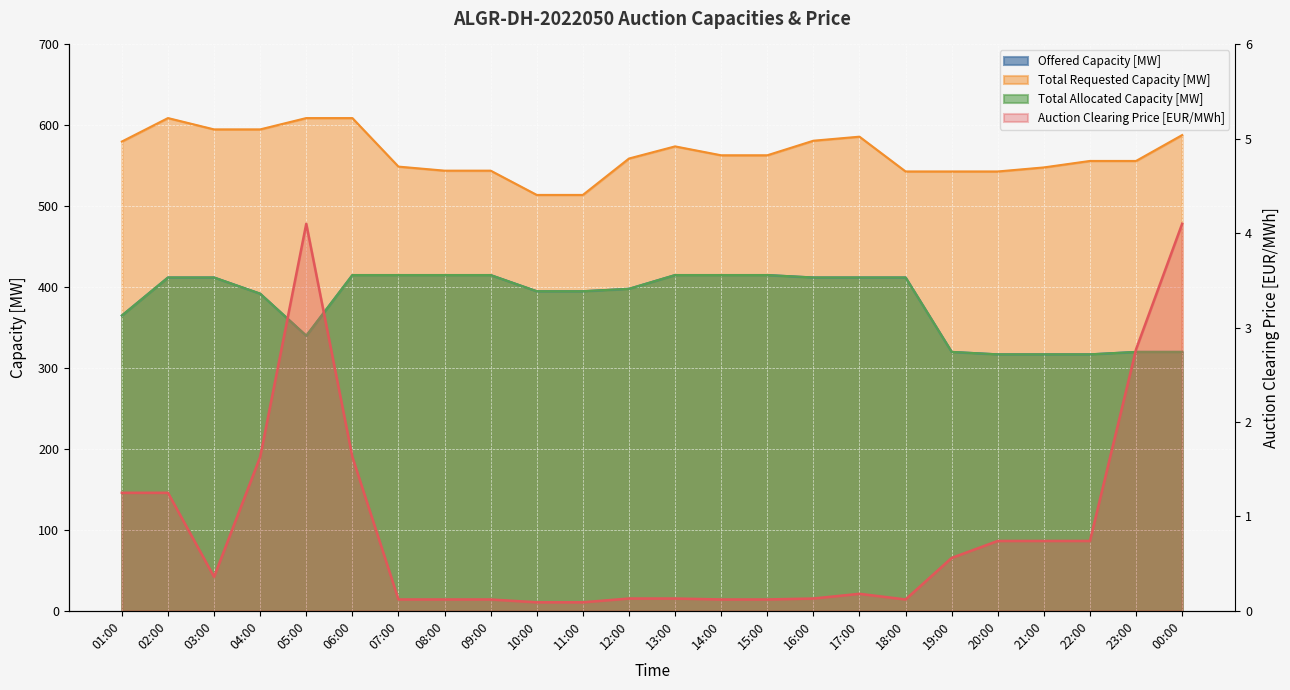

What position from the right is 08:00?

17